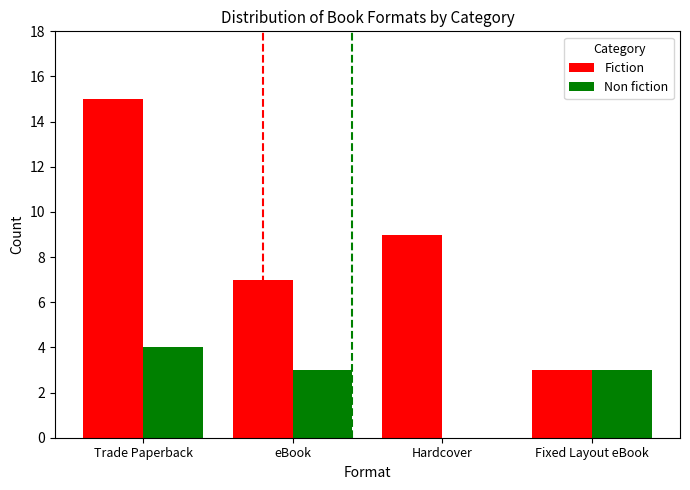

What is the maximum value shown in the chart?

15